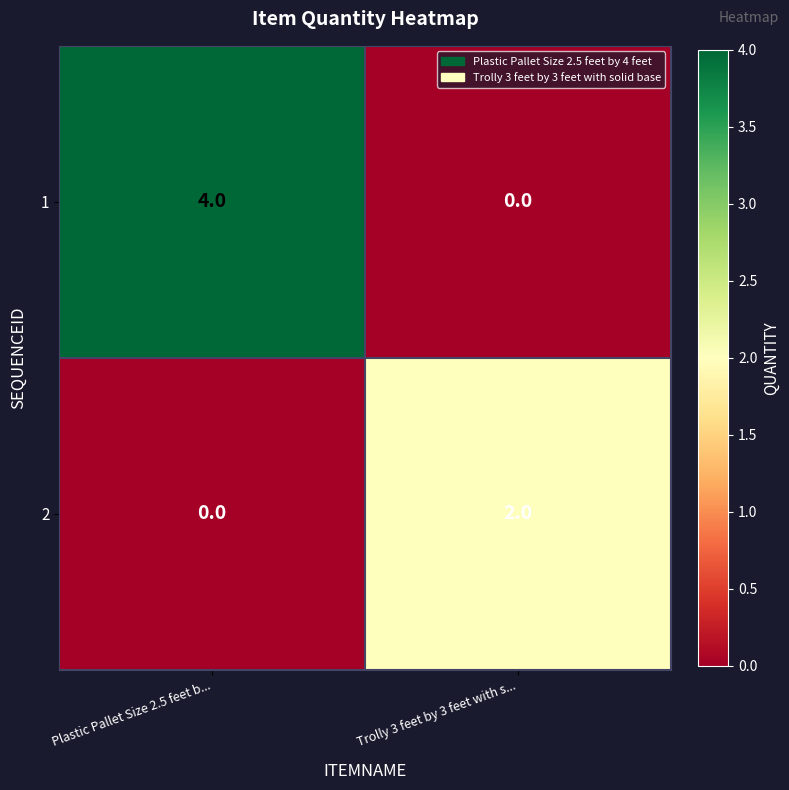

At how many categories does at least one series exceed 3?

1